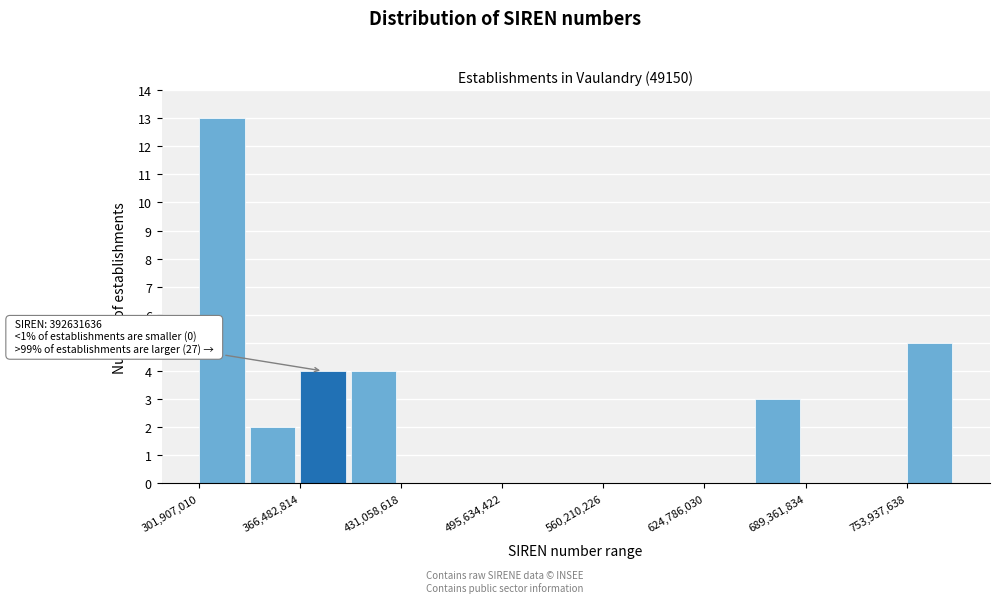

Read against the x-axis, roughly where is the centre of the tallest bar?

320000000